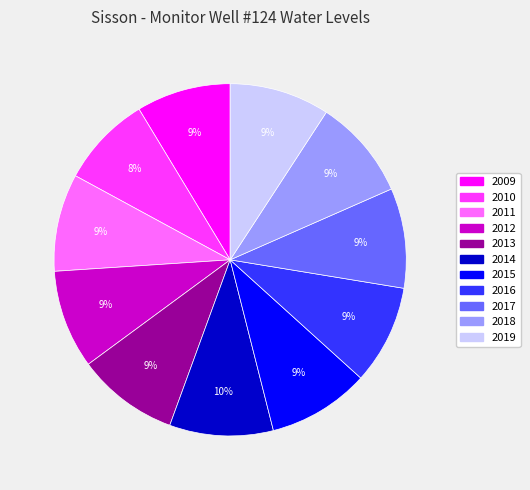

Is it true that 2012 is 16% of the pie?

False